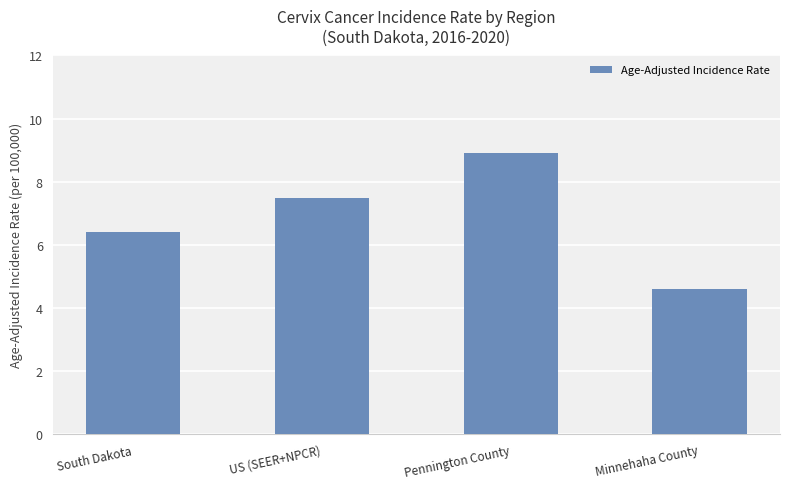

Reading left to right, list all the values displayed in this chart.

South Dakota=6.4	US (SEER+NPCR)=7.5	Pennington County=8.9	Minnehaha County=4.6